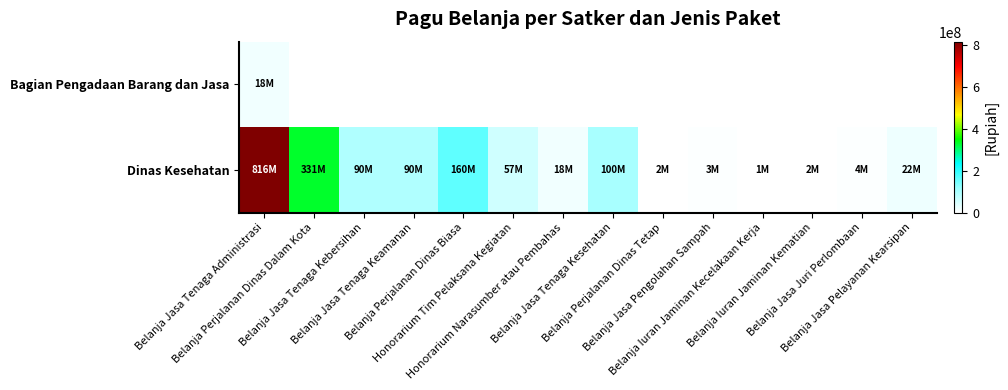

Which series has the largest range (max minus min)?

Dinas Kesehatan